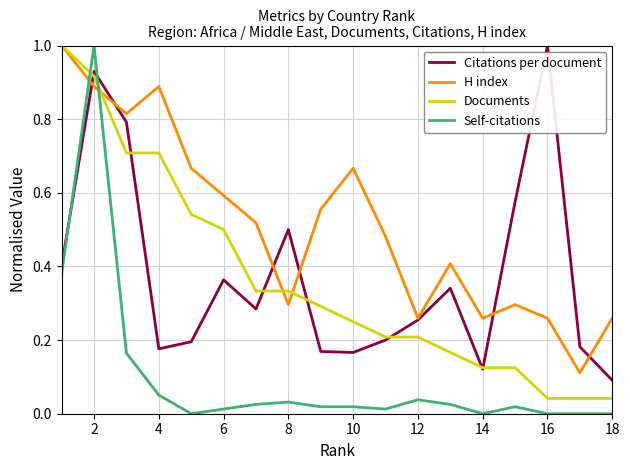

Which series has the largest range (max minus min)?

Self-citations